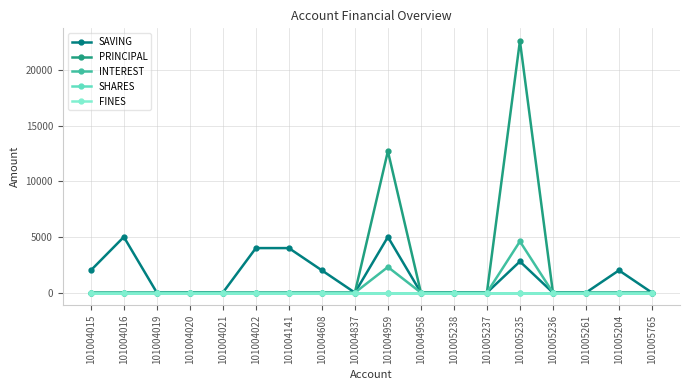

The value of PRINCIPAL at 101005235 is 22600. True or false?

True